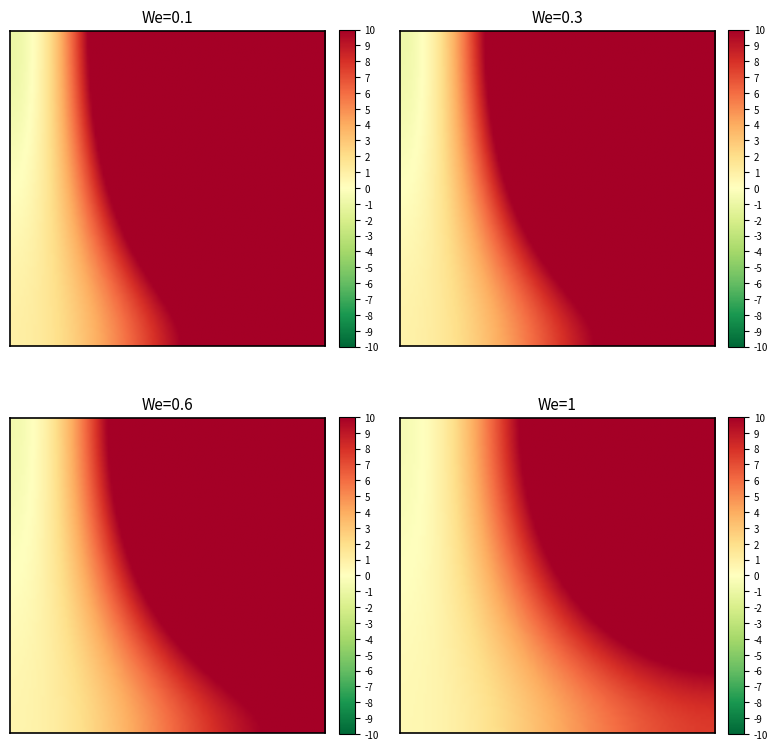

The f2335ce131f3da591febd1a2ad3c4f0a740a04c series shows -2 at -1. True or false?

False